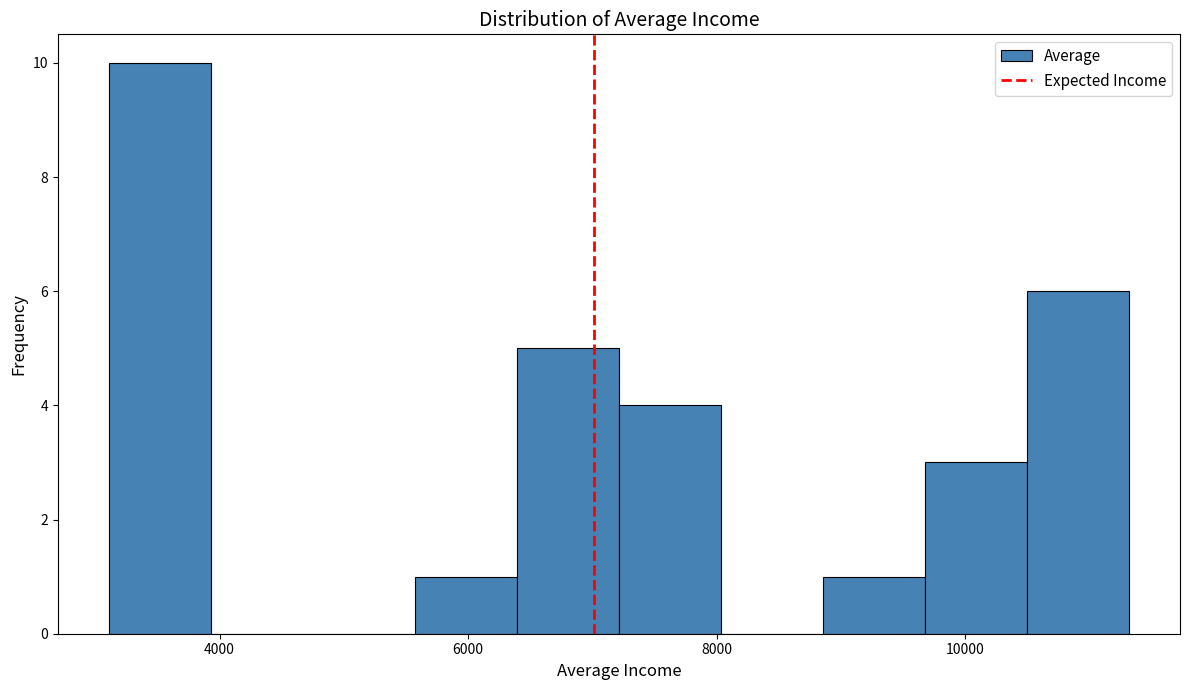

Reading left to right, transcribe this chart: for each bar, give the range it covers on the x-axis and its height. Neither the bar edges nor the heights are printed on the chart, so give them approximately, as read against the axes.

3200 to 4000: 10
4000 to 4800: 0
4800 to 5600: 0
5600 to 6400: 1
6400 to 7200: 5
7200 to 8000: 4
8000 to 8800: 0
8800 to 9600: 1
9600 to 10400: 3
10400 to 11400: 6